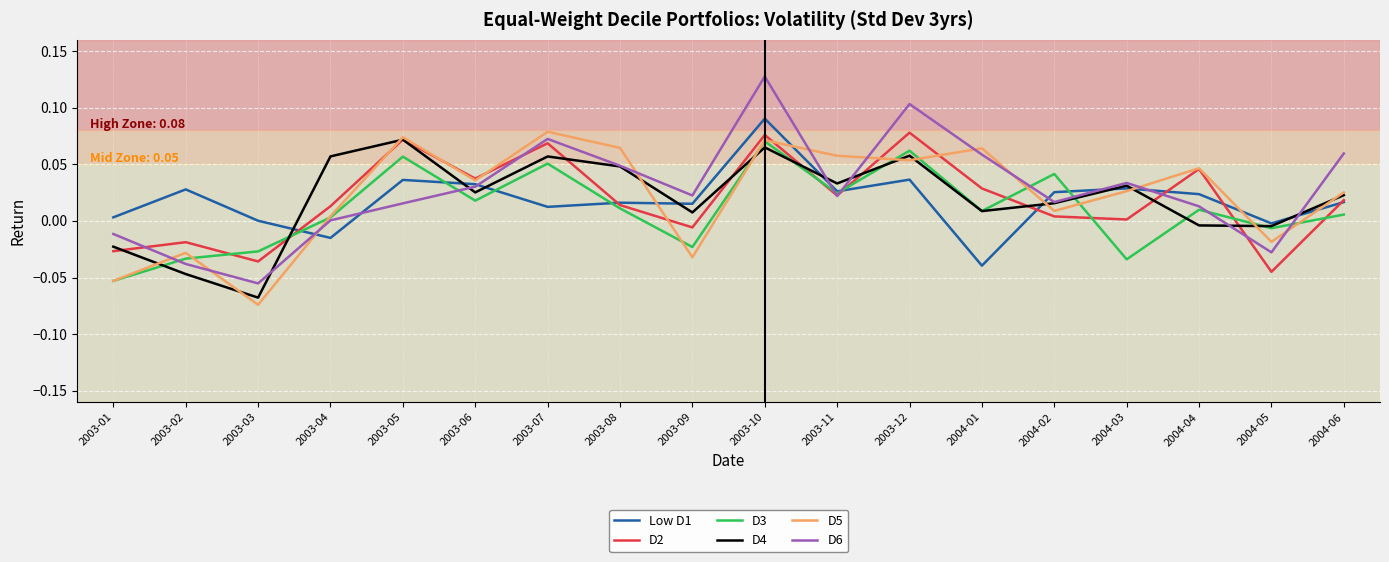

At which category does the chart reach its minimum across all series?

2003-03